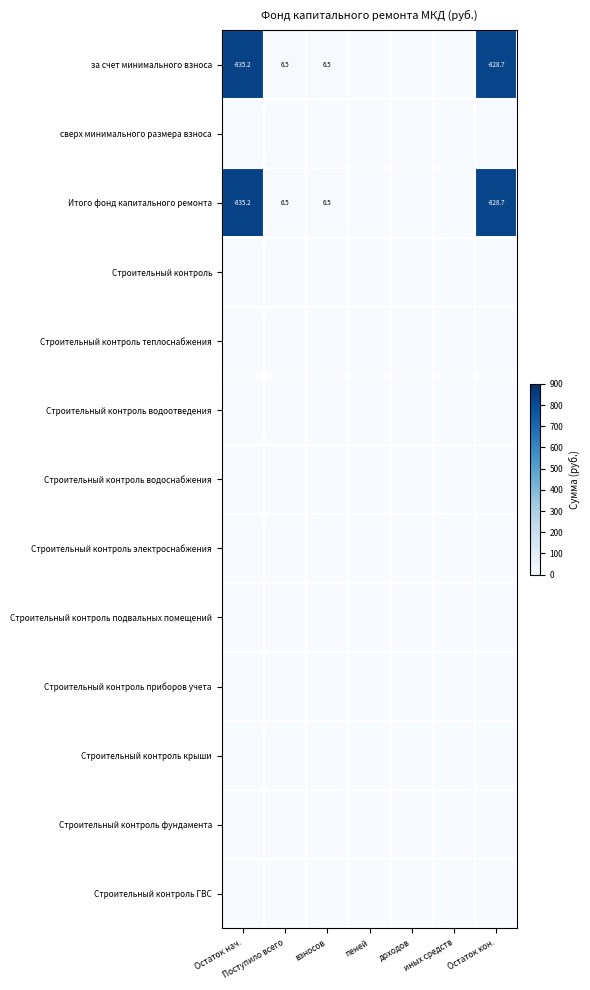

Is it true that Итого фонд капитального ремонта equals -835.2 at Остаток нач.?

True